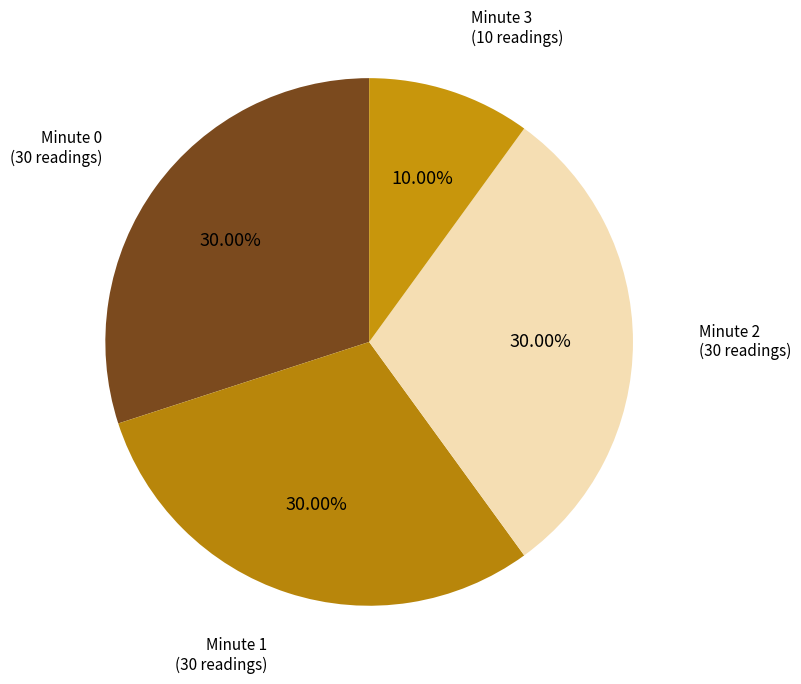

Is Minute 0 the majority of the pie?

No